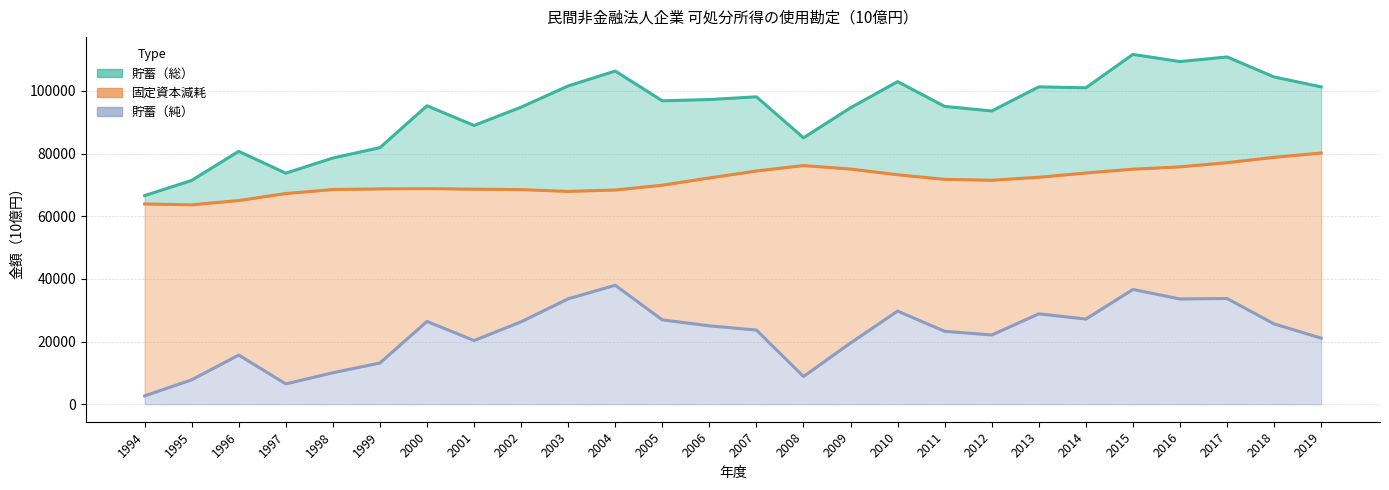

What is the difference between the maximum and minimum values in the 貯蓄（純） series?

35310.3